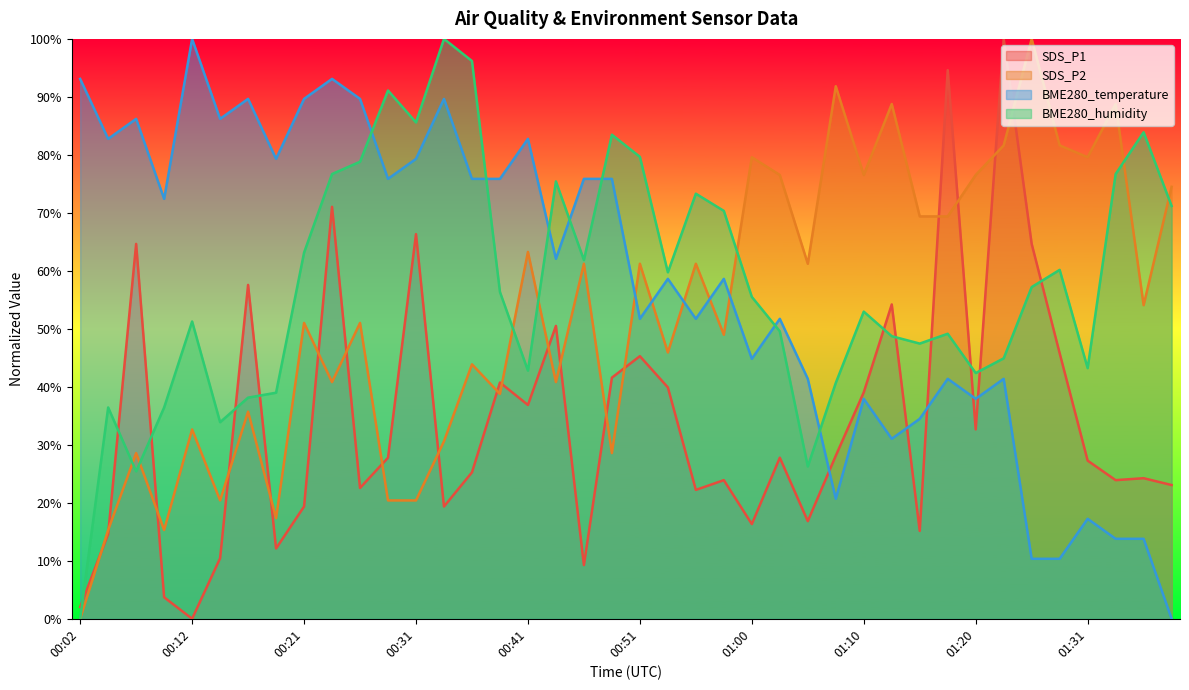

What is the average value of the SDS_P2 series?

53.1